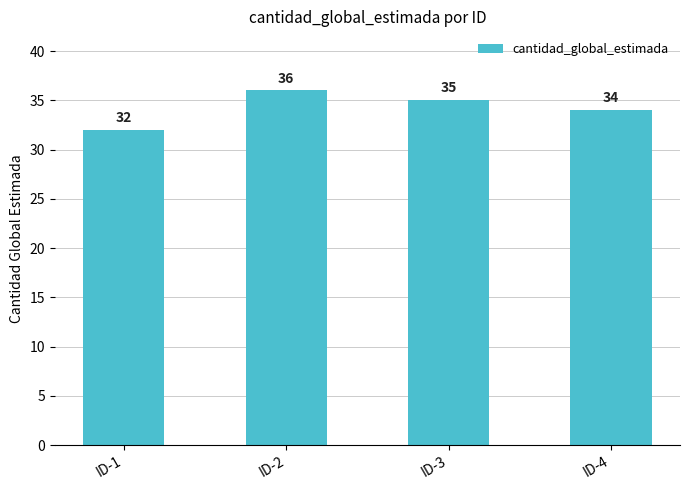

What is the approximate value at ID-3?

35